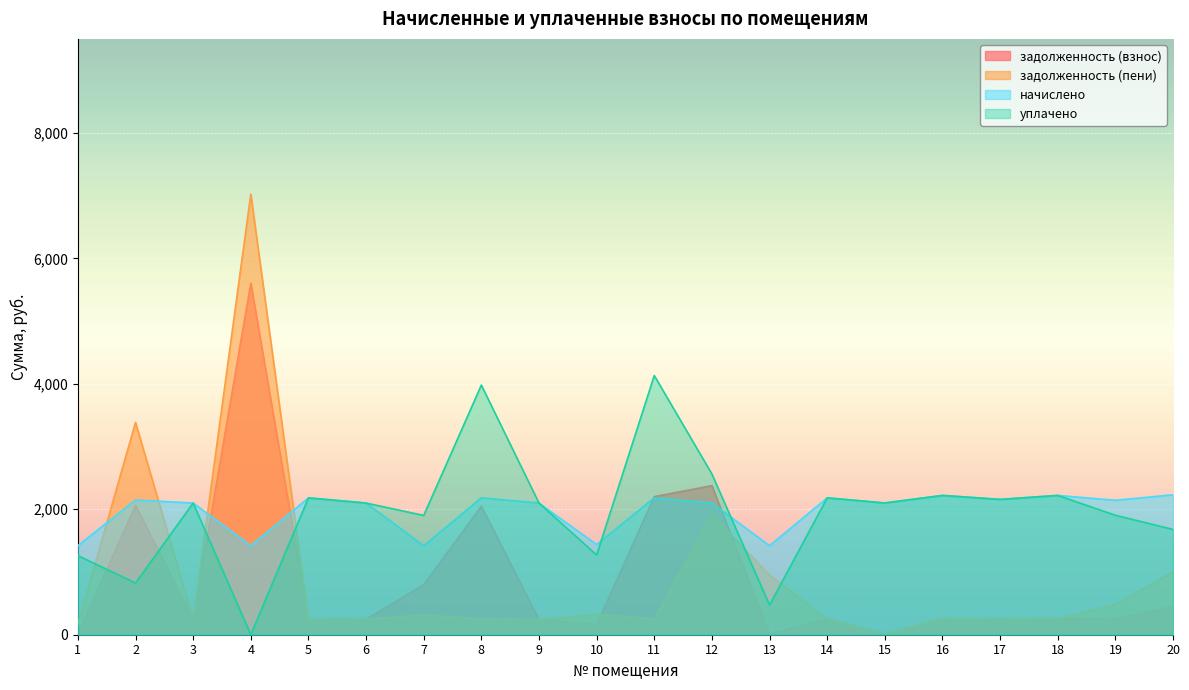

How many intersections are there between начислено and уплачено?

2